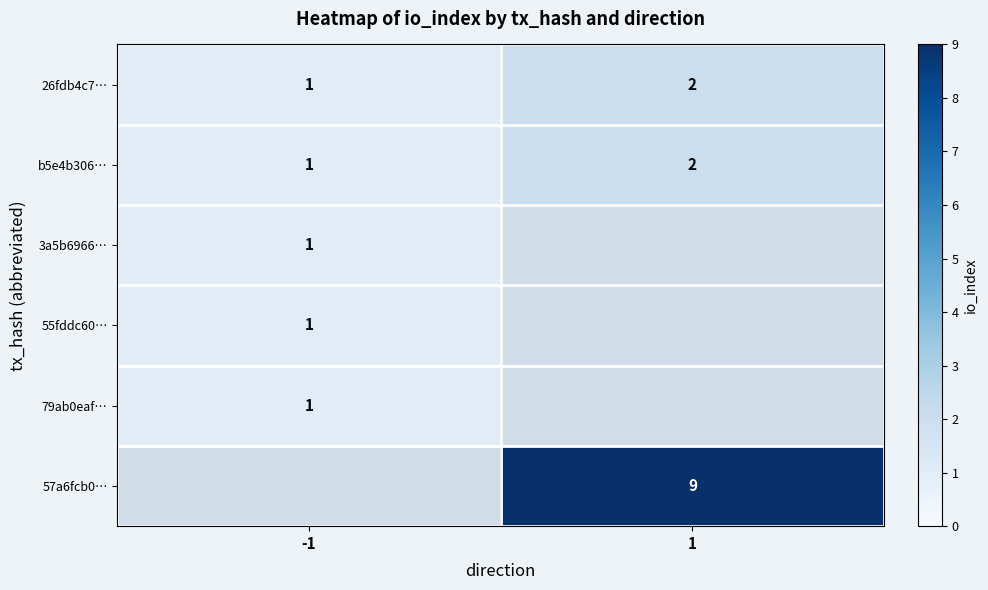

Is the value of 57a6fcb0… at 1 greater than the value of 79ab0eaf… at -1?

Yes